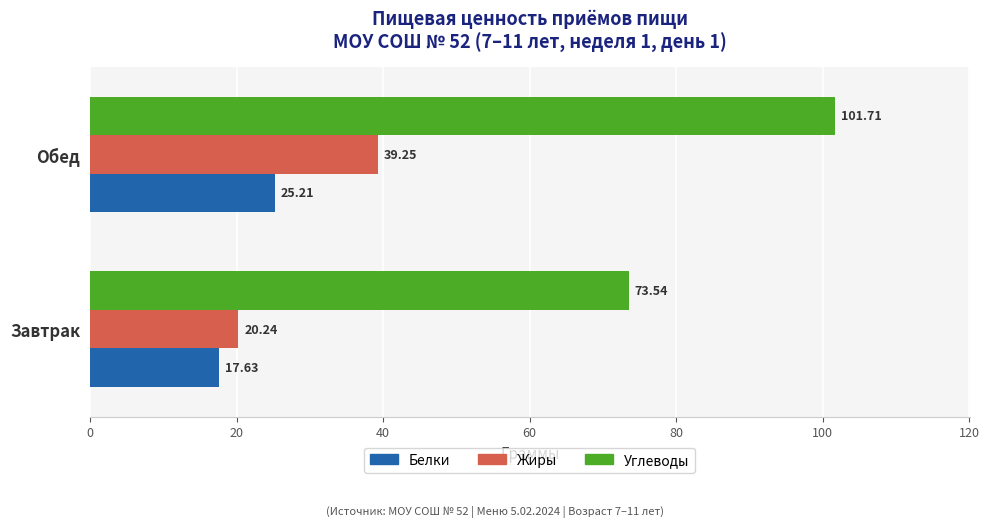

Which label corresponds to the largest value in the chart?

Обед